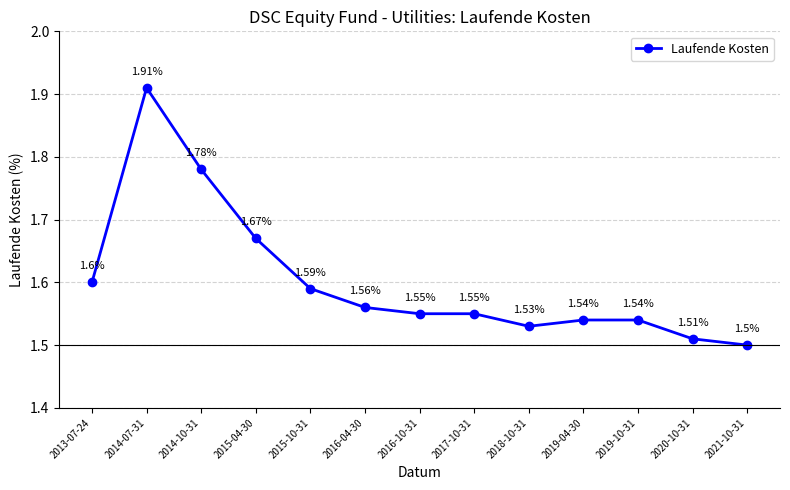

Approximately how many times larger is the value at 2013-07-24 compared to 2014-07-31?

0.8